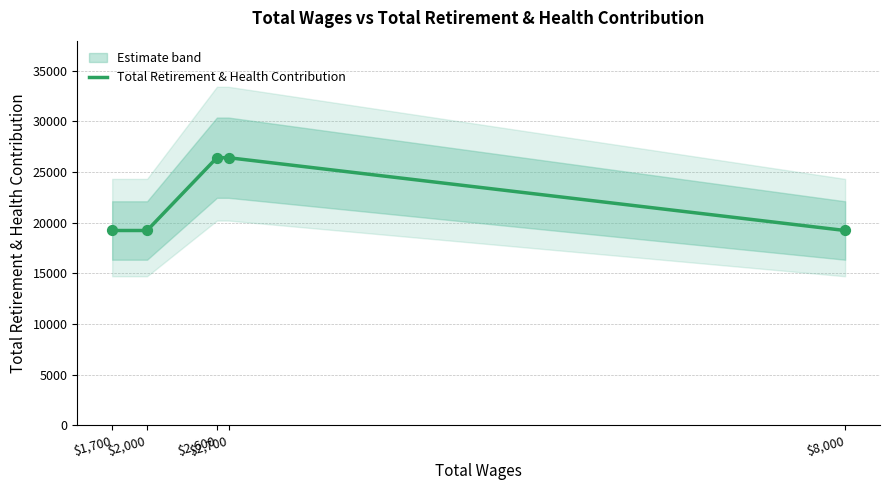

What is the change in value from $2,000 to $2,600?

+7184